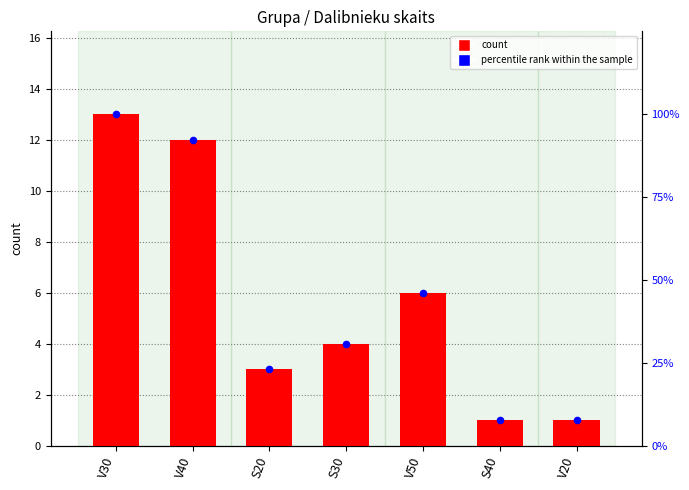

What is the total value across all series at S20?

26.1